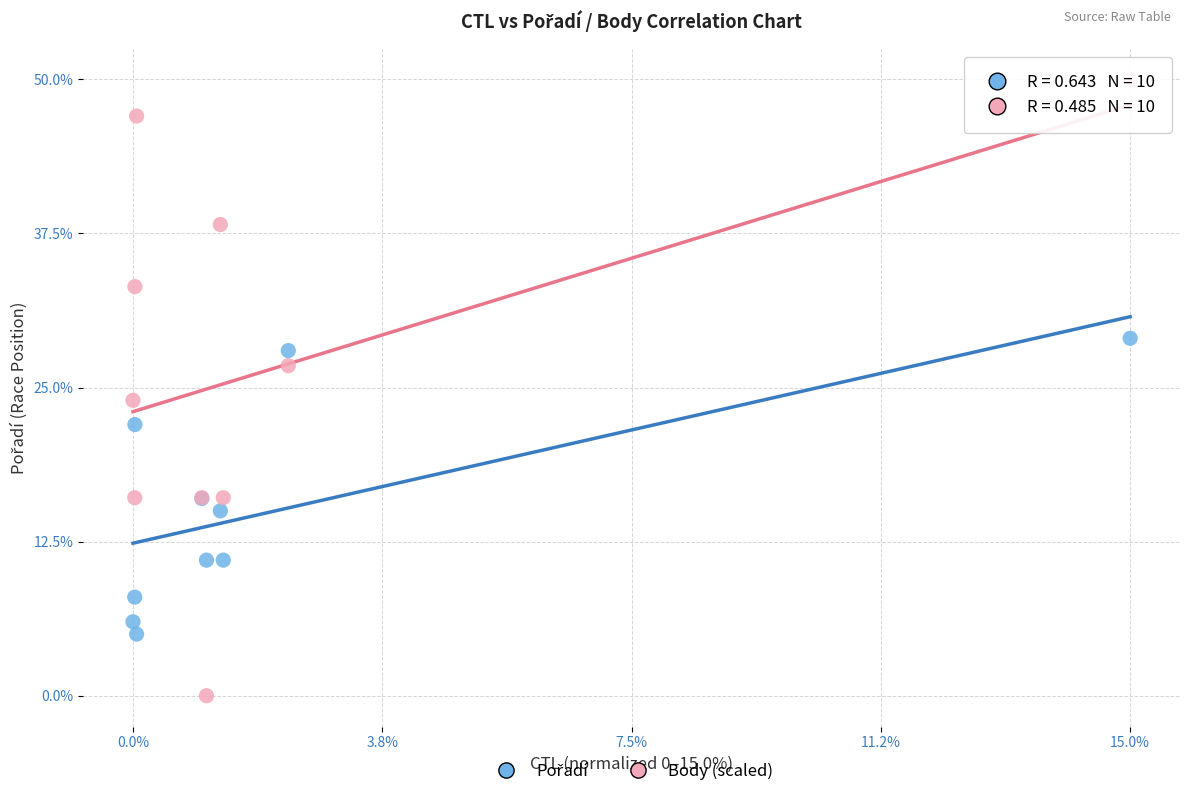

Which series reaches the maximum Y coordinate?

Body (scaled)